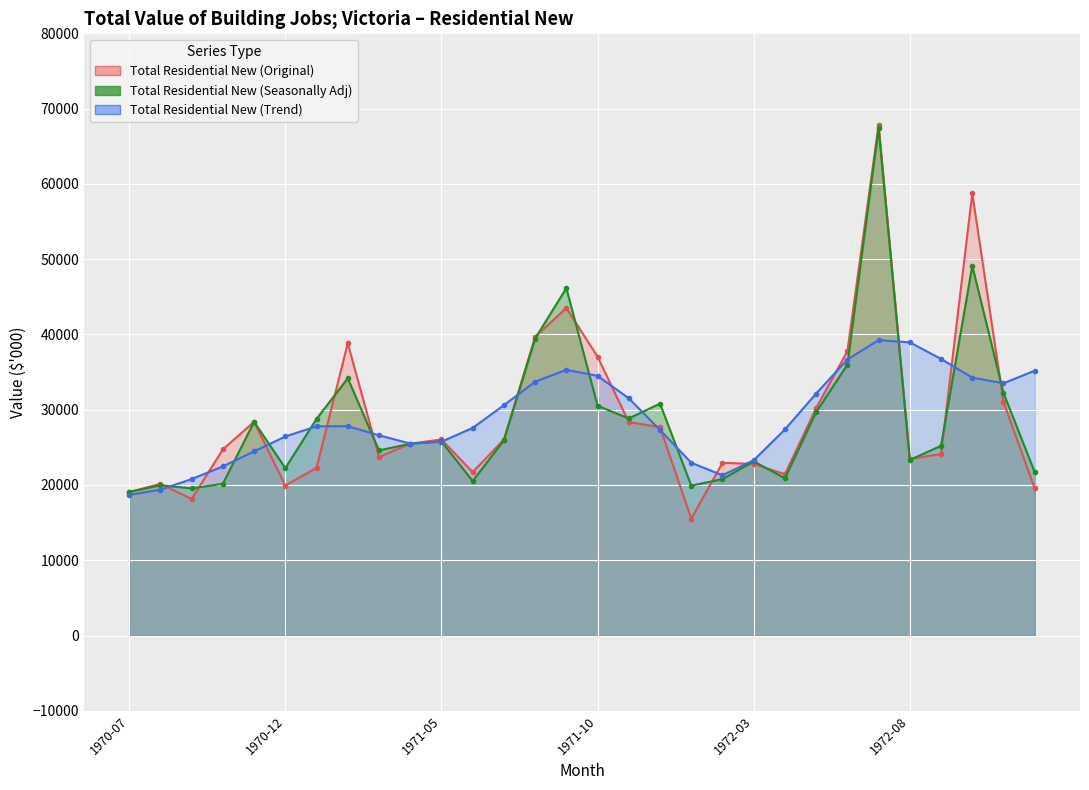

True or false: Total Residential New (Seasonally Adj) has more than 1 interior local peaks.

True